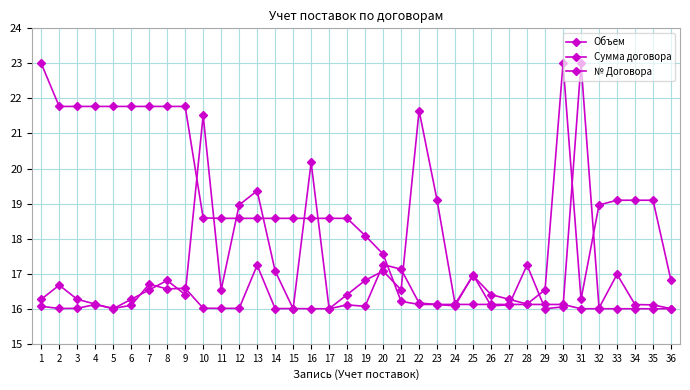

Rank the series by their maximum value, from lowest to highest.

Объем, Сумма договора, № Договора